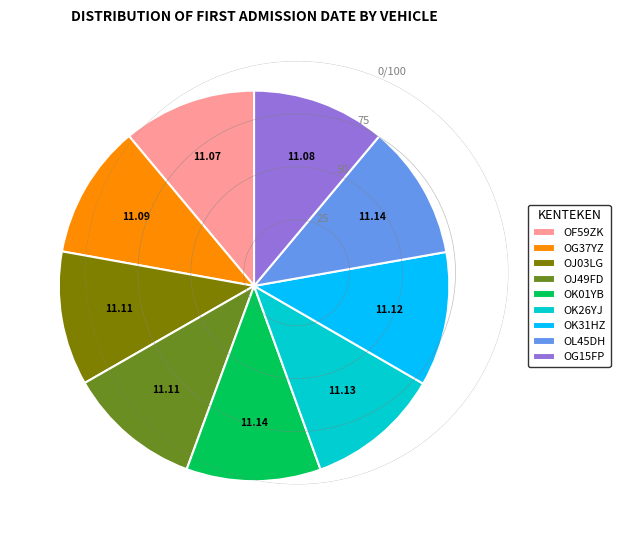

Approximately how many times larger is the value at OL45DH compared to OG15FP?

1.0